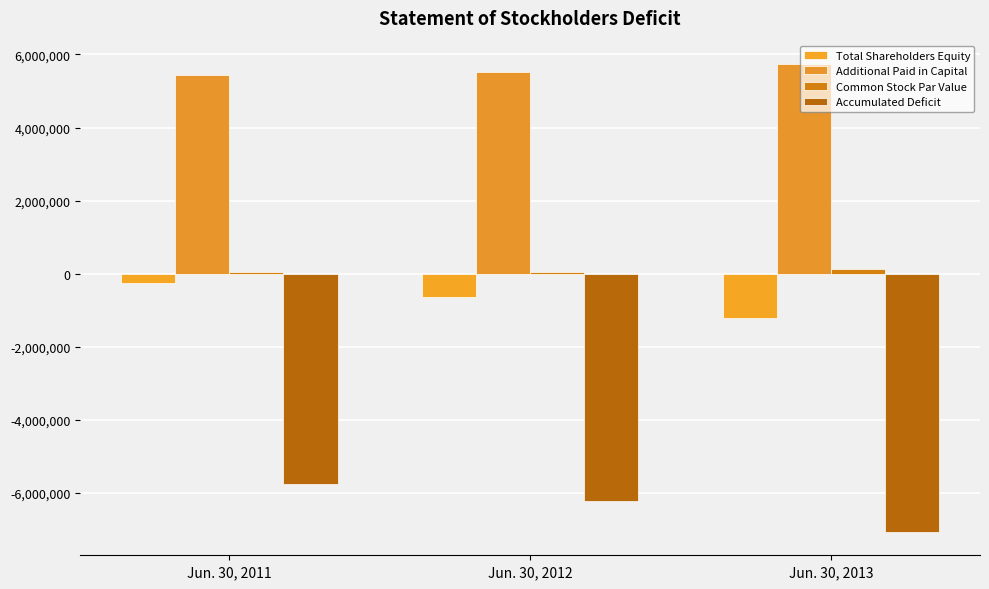

Which has a higher value, Jun. 30, 2012 or Jun. 30, 2013?

Jun. 30, 2012